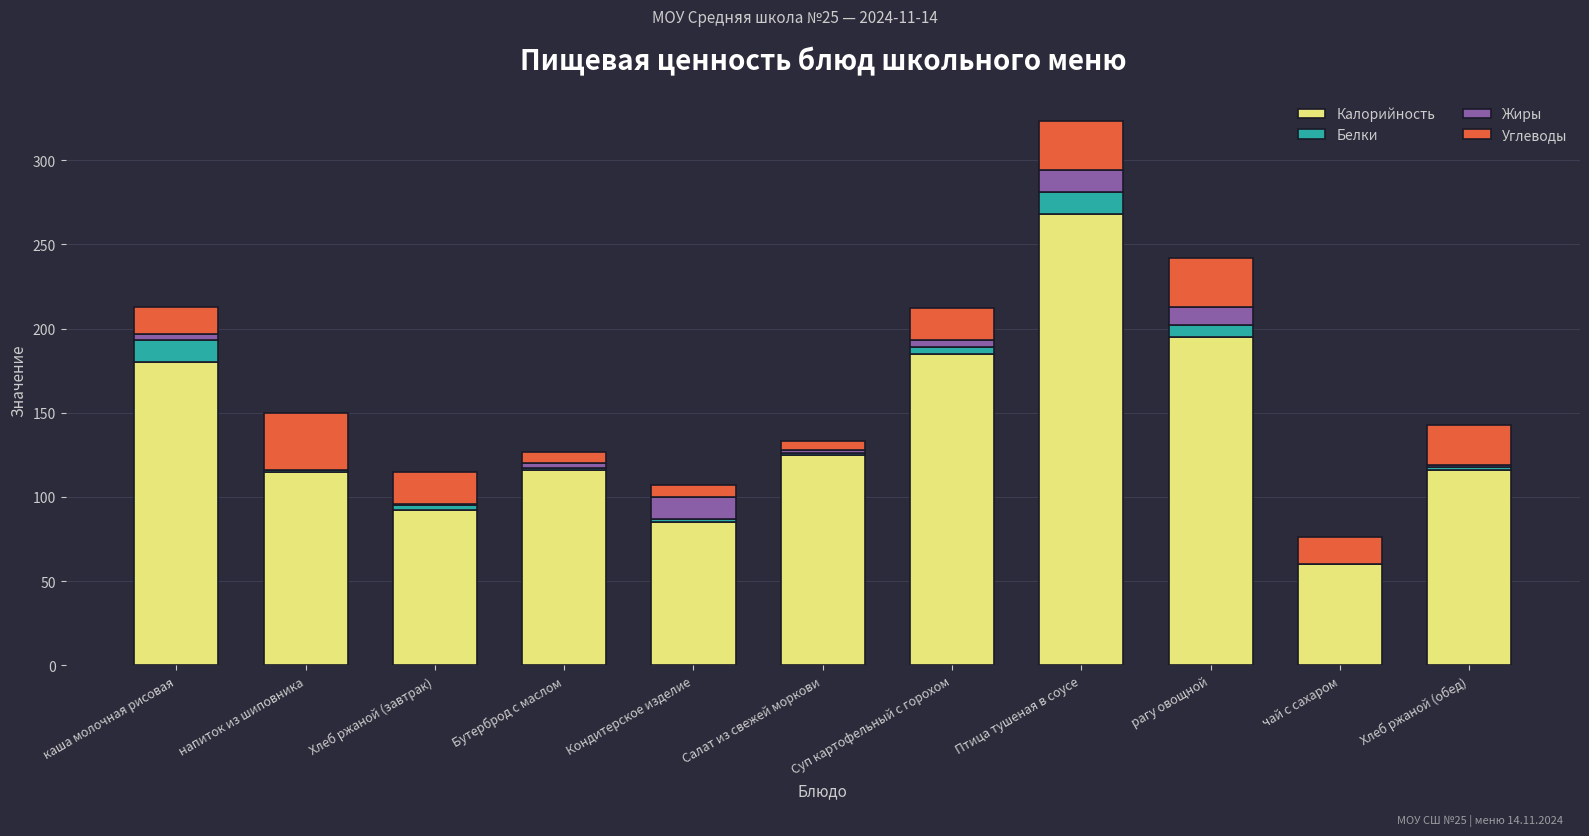

The value of Калорийность at чай с сахаром is 60. True or false?

True